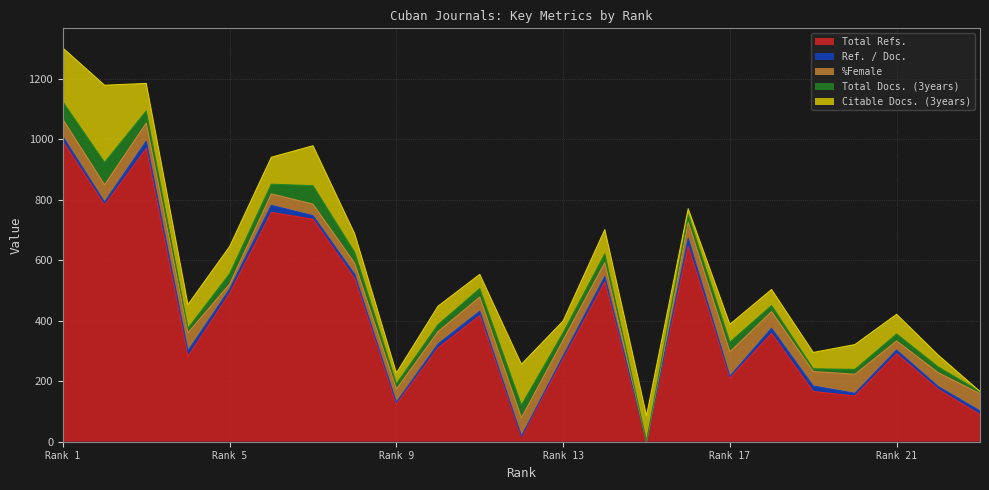

Does the chart have visible grid lines?

Yes